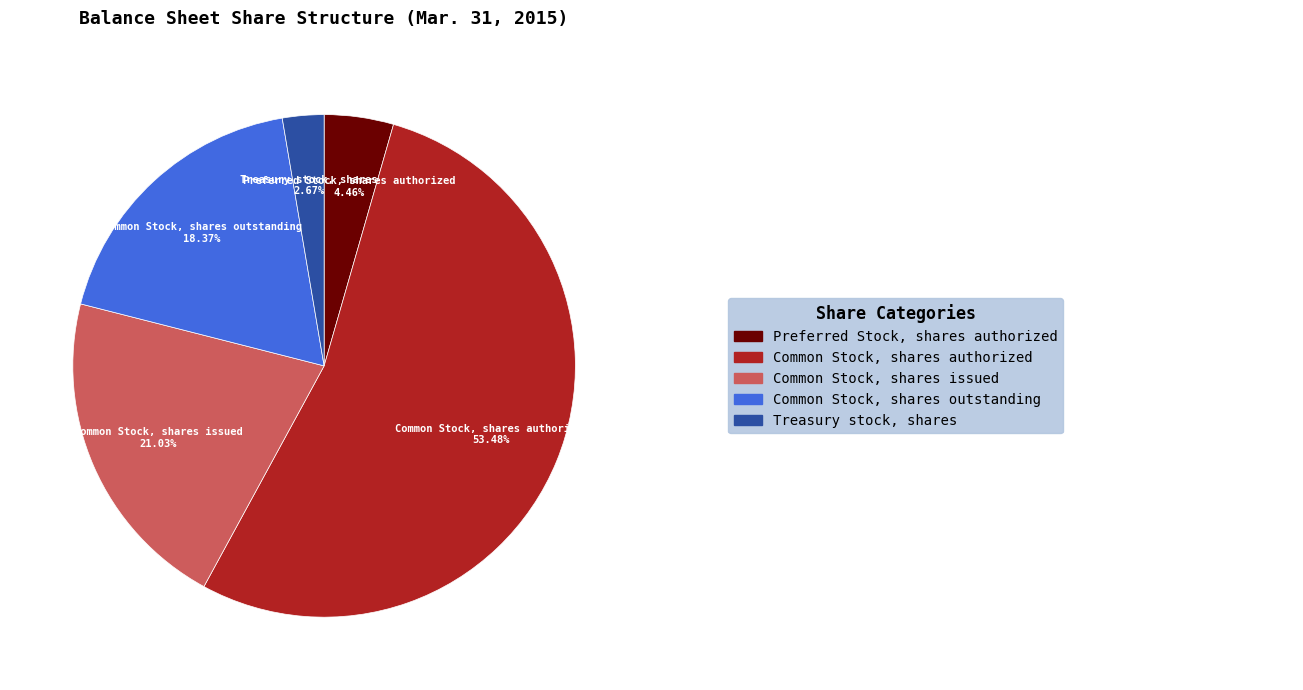

To the nearest percent, what portion does Preferred Stock, shares authorized represent?

4%